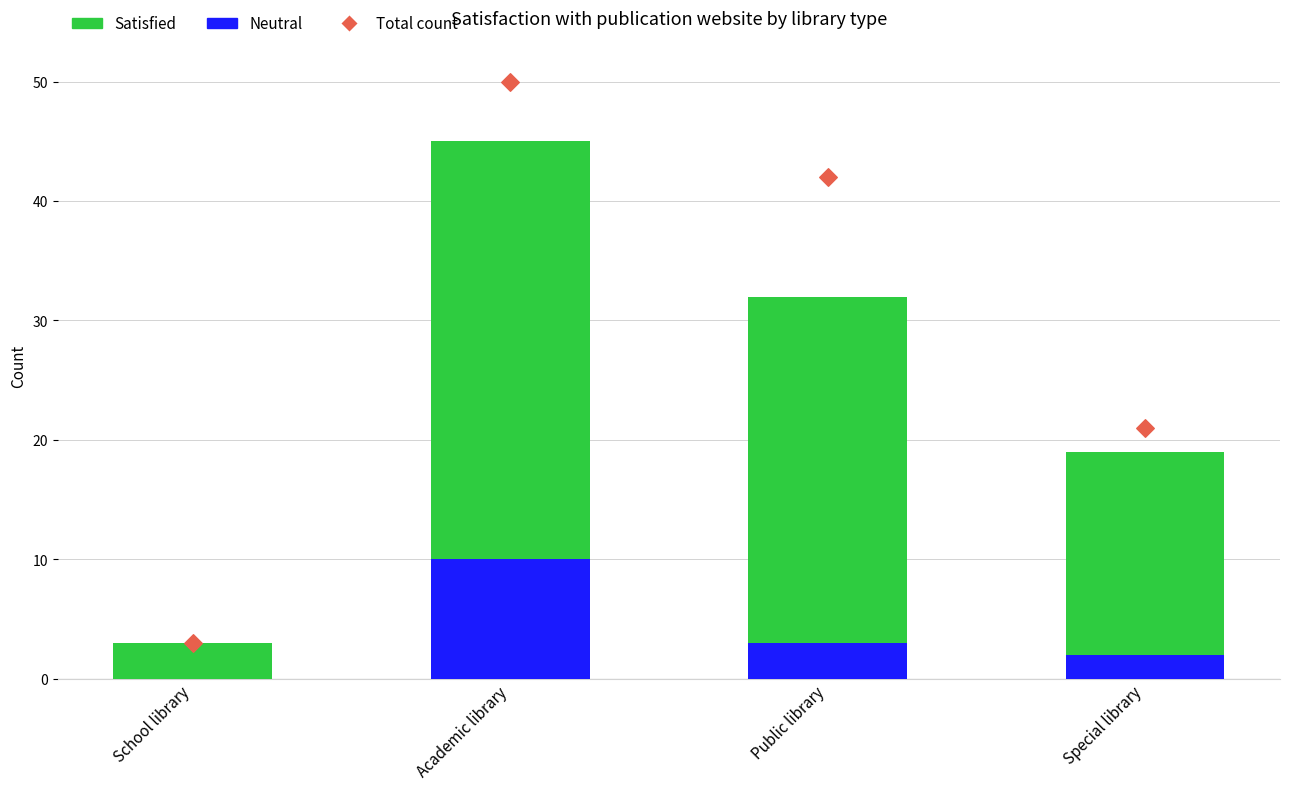

Which series has the largest total across all categories?

Total count